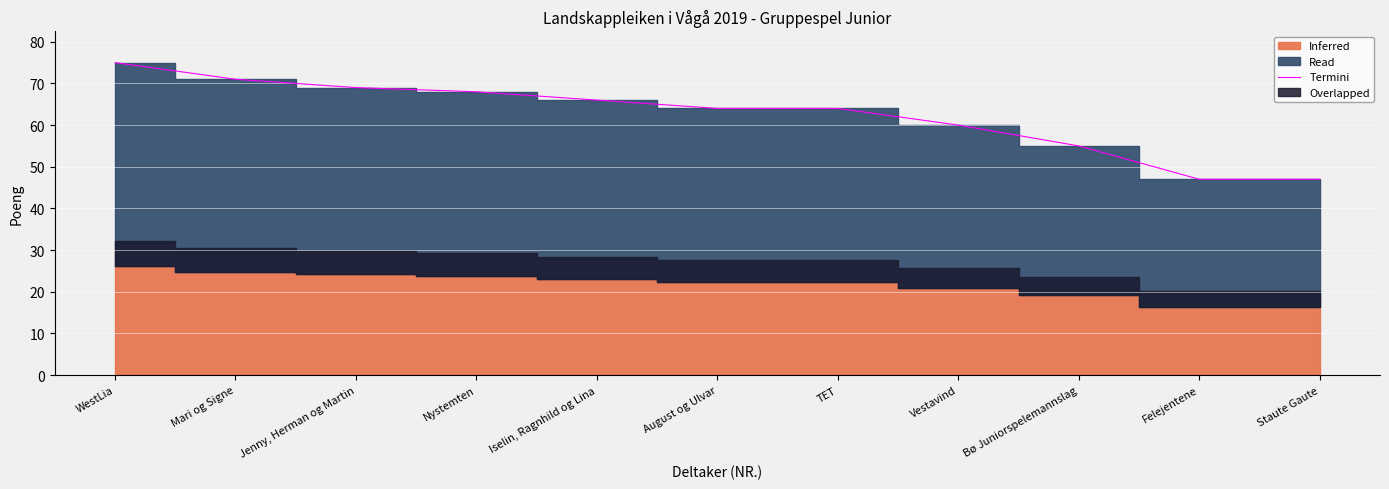

What is the minimum value shown in the chart?

47